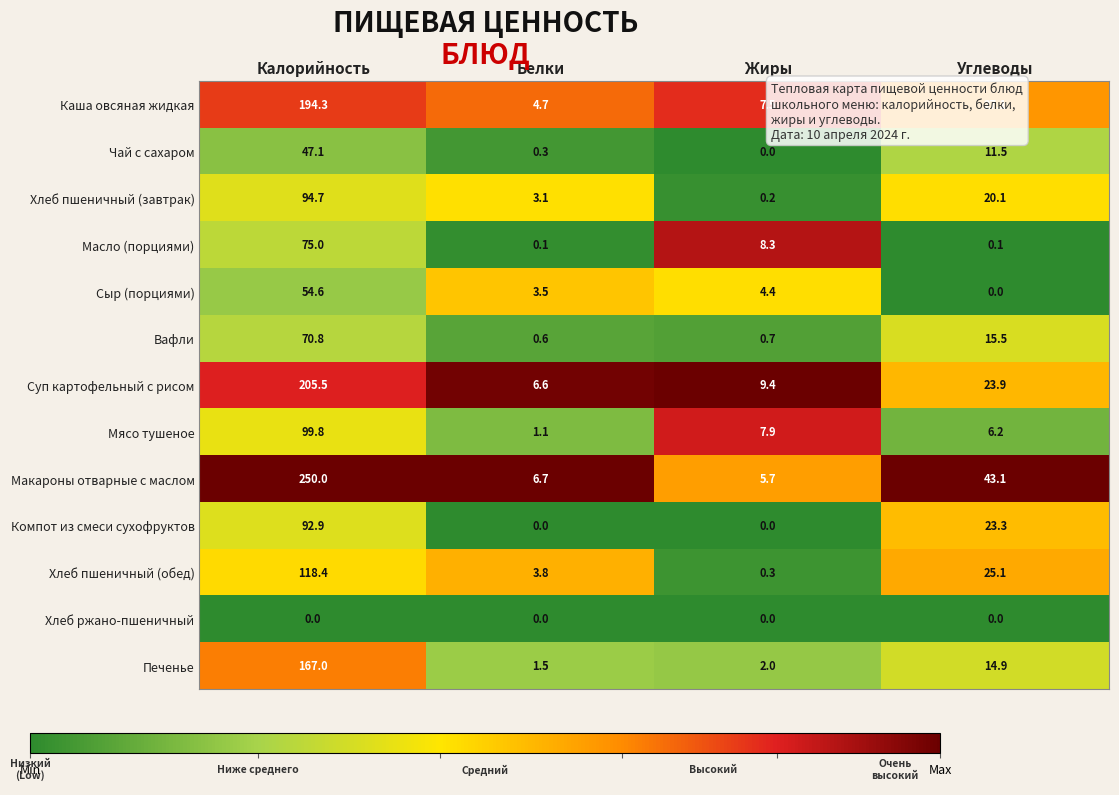

The value of Хлеб пшеничный (обед) at Углеводы is 25.1. True or false?

True